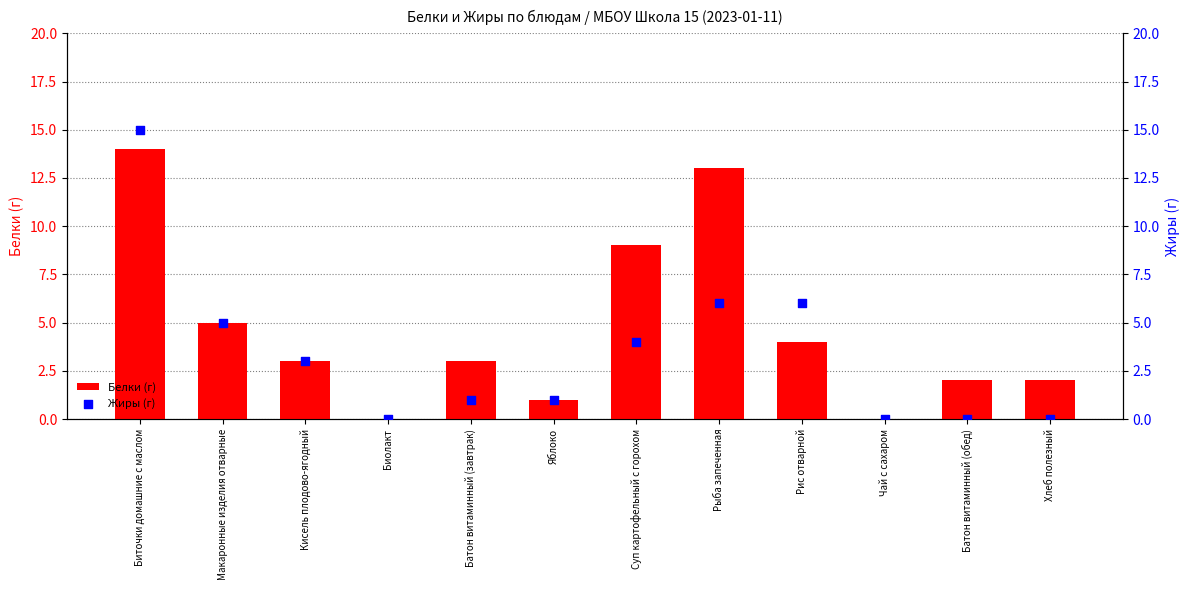

What is the total value across all series at Макаронные изделия отварные?

10